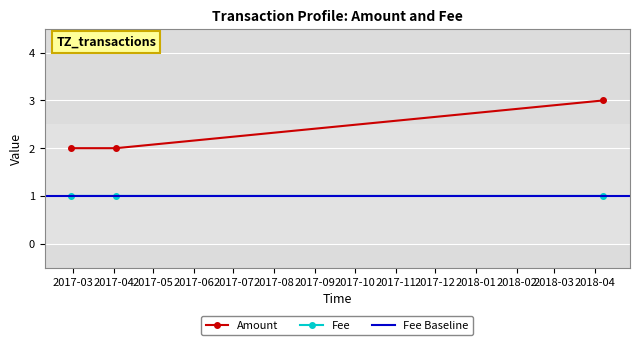

What is the highest value of the Amount series?

3.0